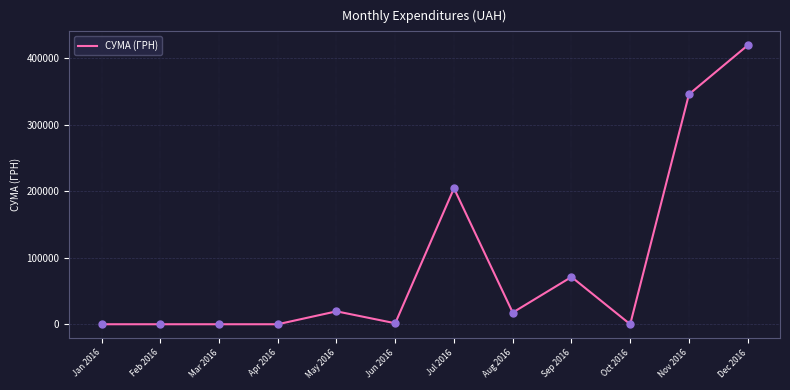

Which has a higher value, Nov 2016 or Apr 2016?

Nov 2016